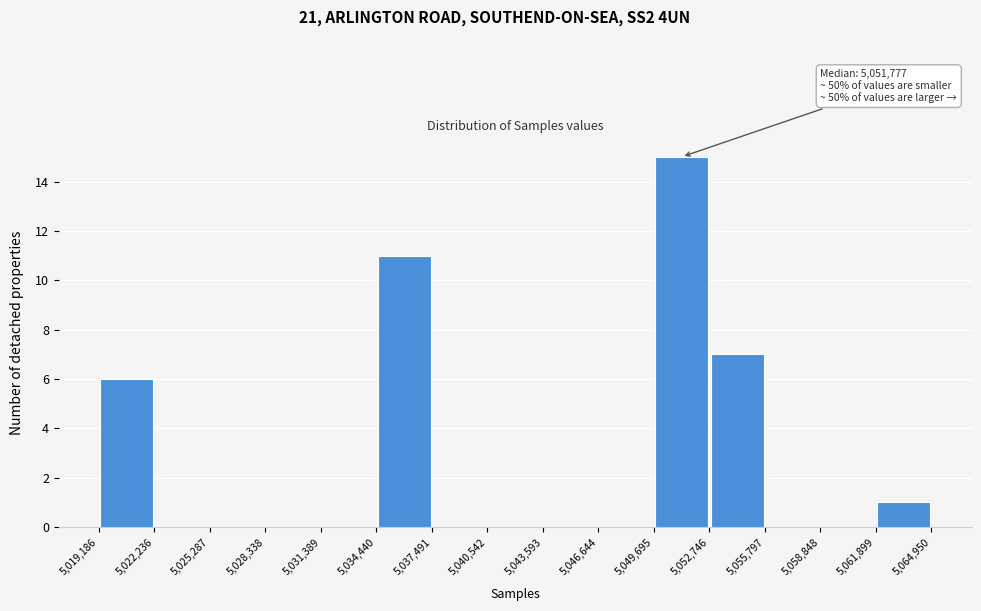

Which range on the x-axis has the tallest bar?

5,049,695 to 5,052,746